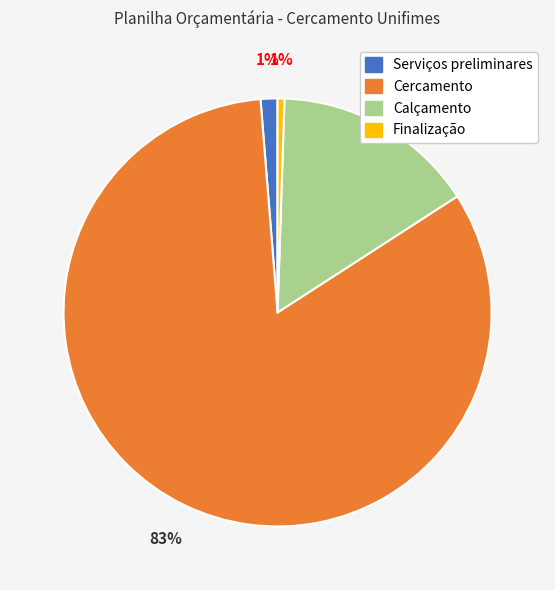

Between Cercamento and Finalização, which is larger?

Cercamento